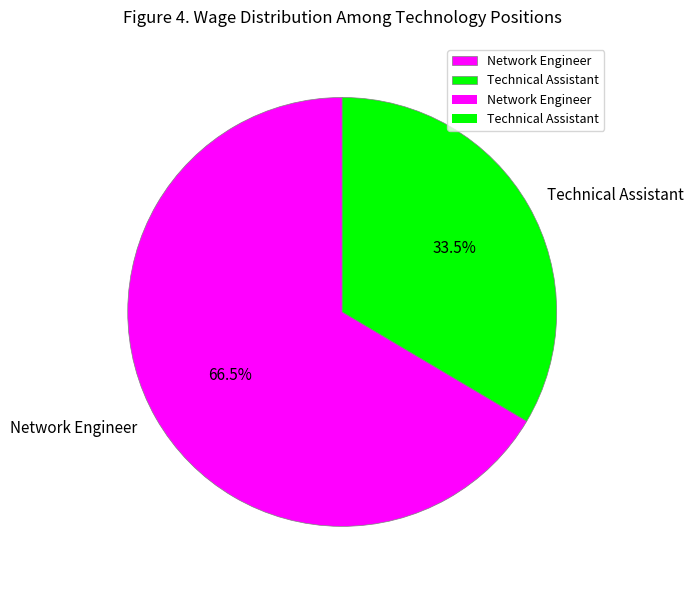

What is the largest slice in the pie chart?

Network Engineer